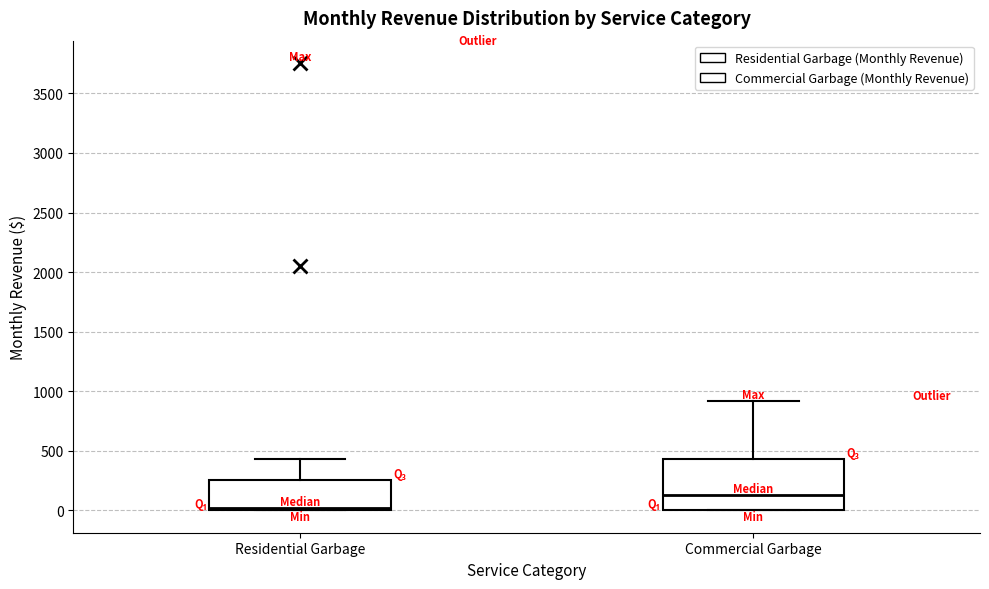

Reading left to right, read every box against the y-axis: the position of its median line, the range the box covers, and the ends of its whiskers. The values are not printed on the chart, so give them approximately, as read against the axis.

Residential Garbage: median 0 (just above the box's lower edge), box 0 to 250, whiskers 0 to 450
Commercial Garbage: median 150, box 0 to 450, whiskers 0 to 900